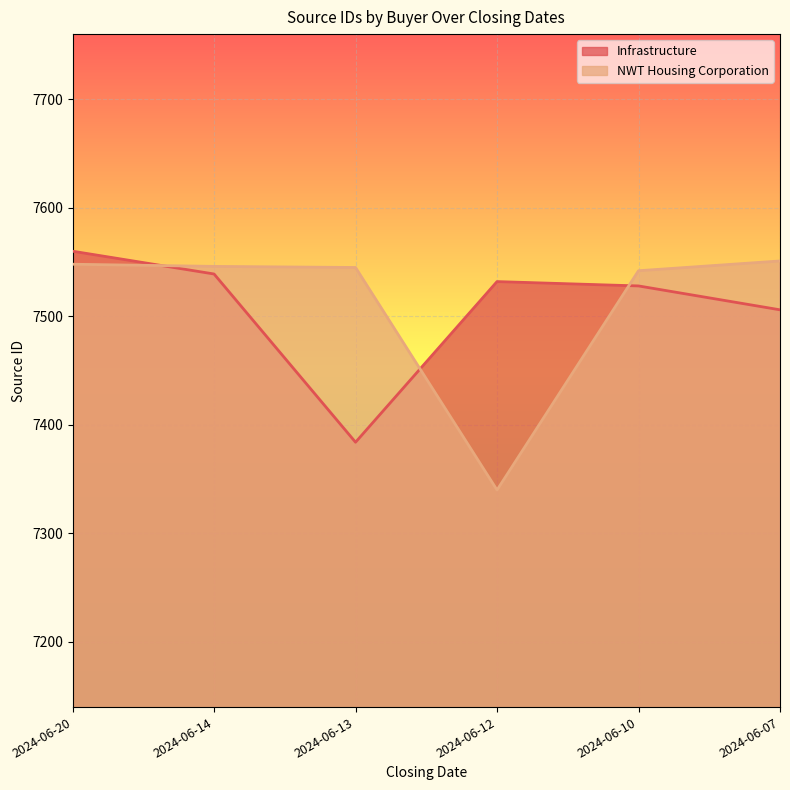

True or false: Infrastructure has a value of 7506 at 2024-06-07.

True